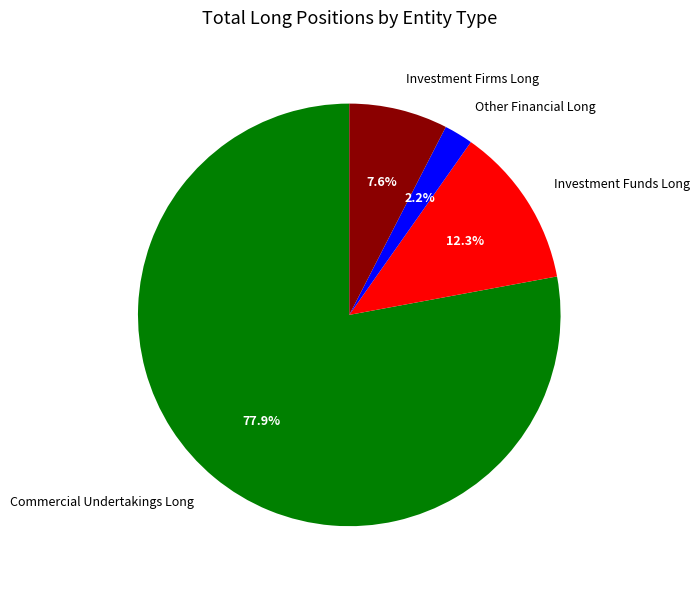

Combined, what portion of the pie is Investment Firms Long and Other Financial Long?

9.8%